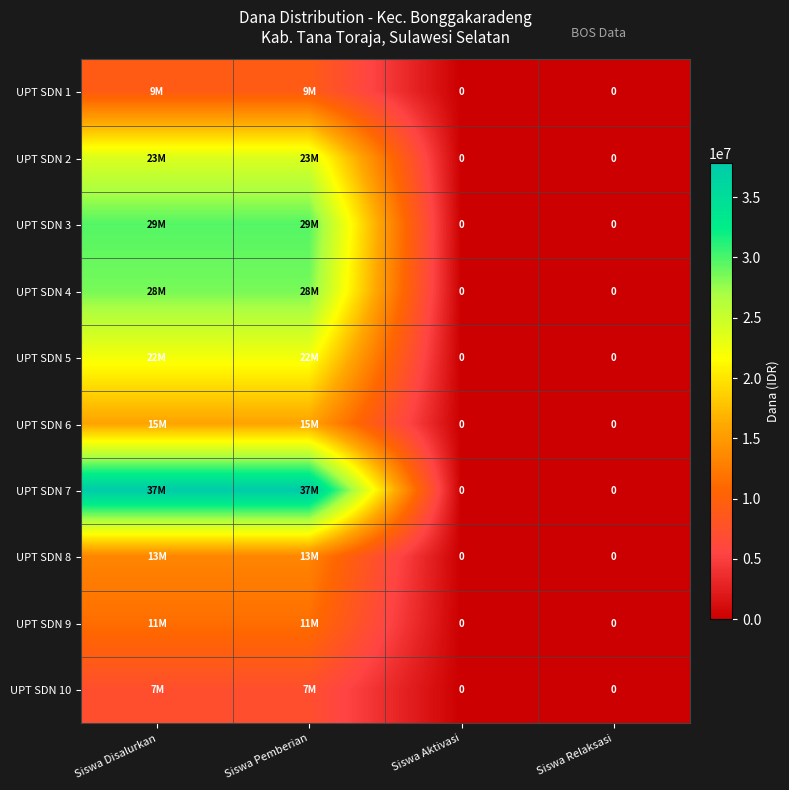

Rank the series by their maximum value, from lowest to highest.

UPT SDN 10, UPT SDN 1, UPT SDN 9, UPT SDN 8, UPT SDN 6, UPT SDN 5, UPT SDN 2, UPT SDN 4, UPT SDN 3, UPT SDN 7